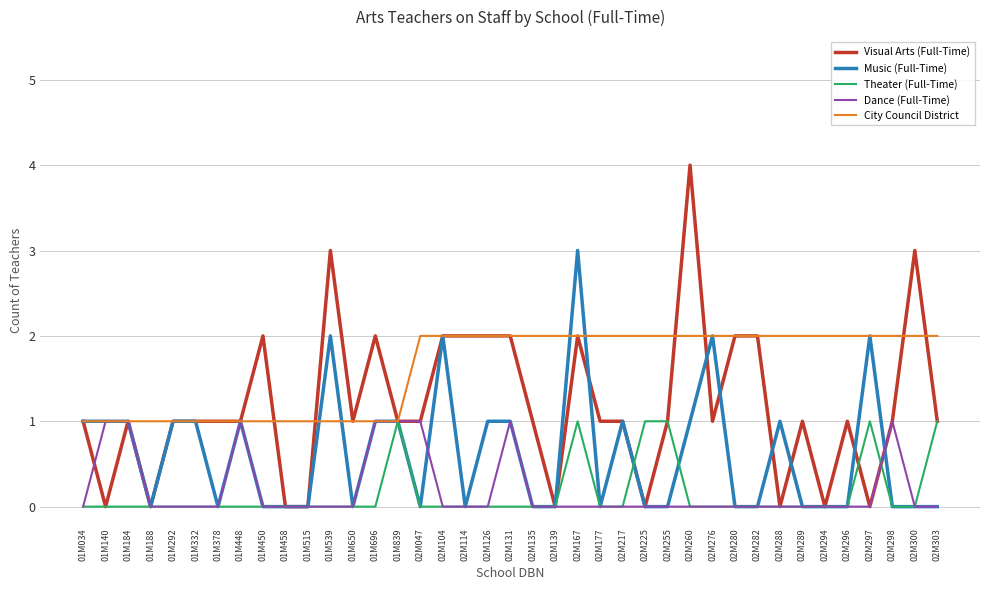

Which series has the widest spread of values?

Visual Arts (Full-Time)